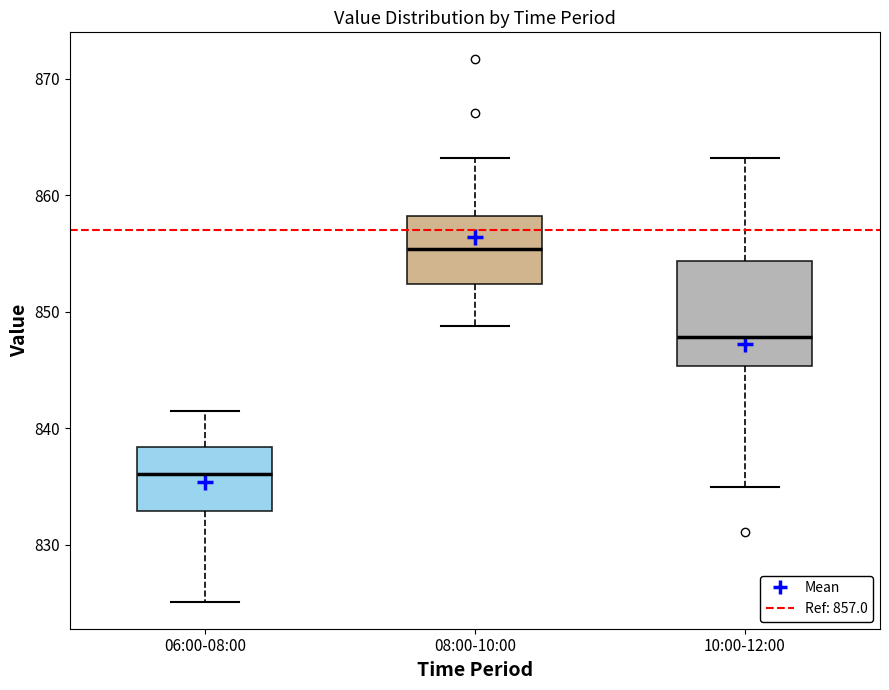

Which box has the highest median line?

08:00-10:00